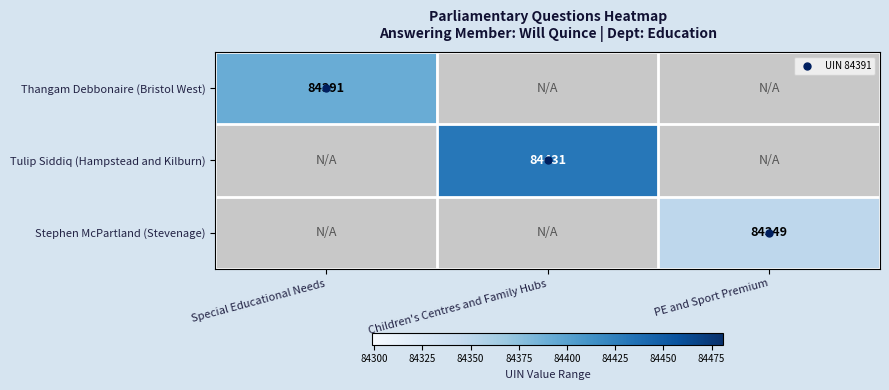

At which category does the chart reach its minimum across all series?

PE and Sport Premium